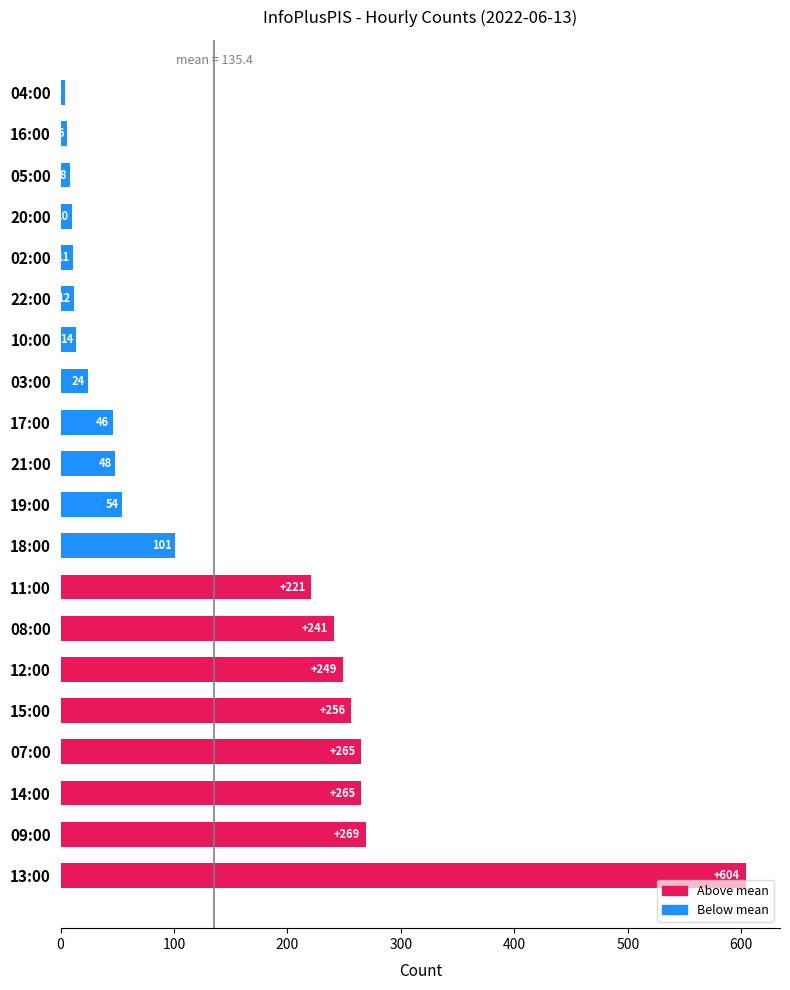

What is the sum of the values at 03:00 and 12:00?

273